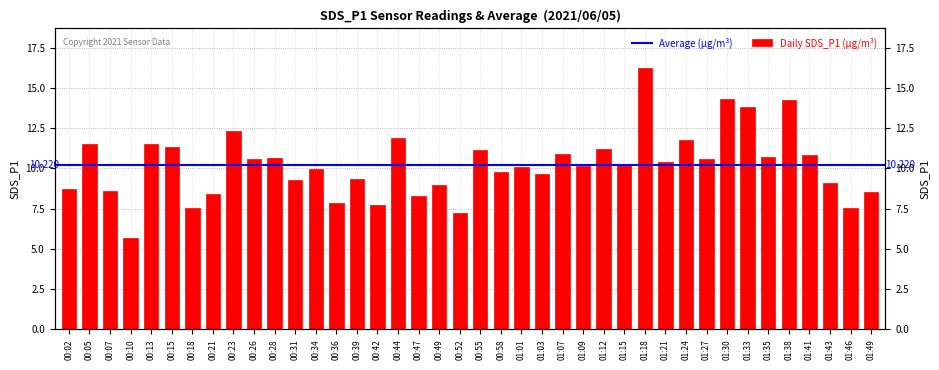

True or false: the data shows 5.0 at 00:42.

False